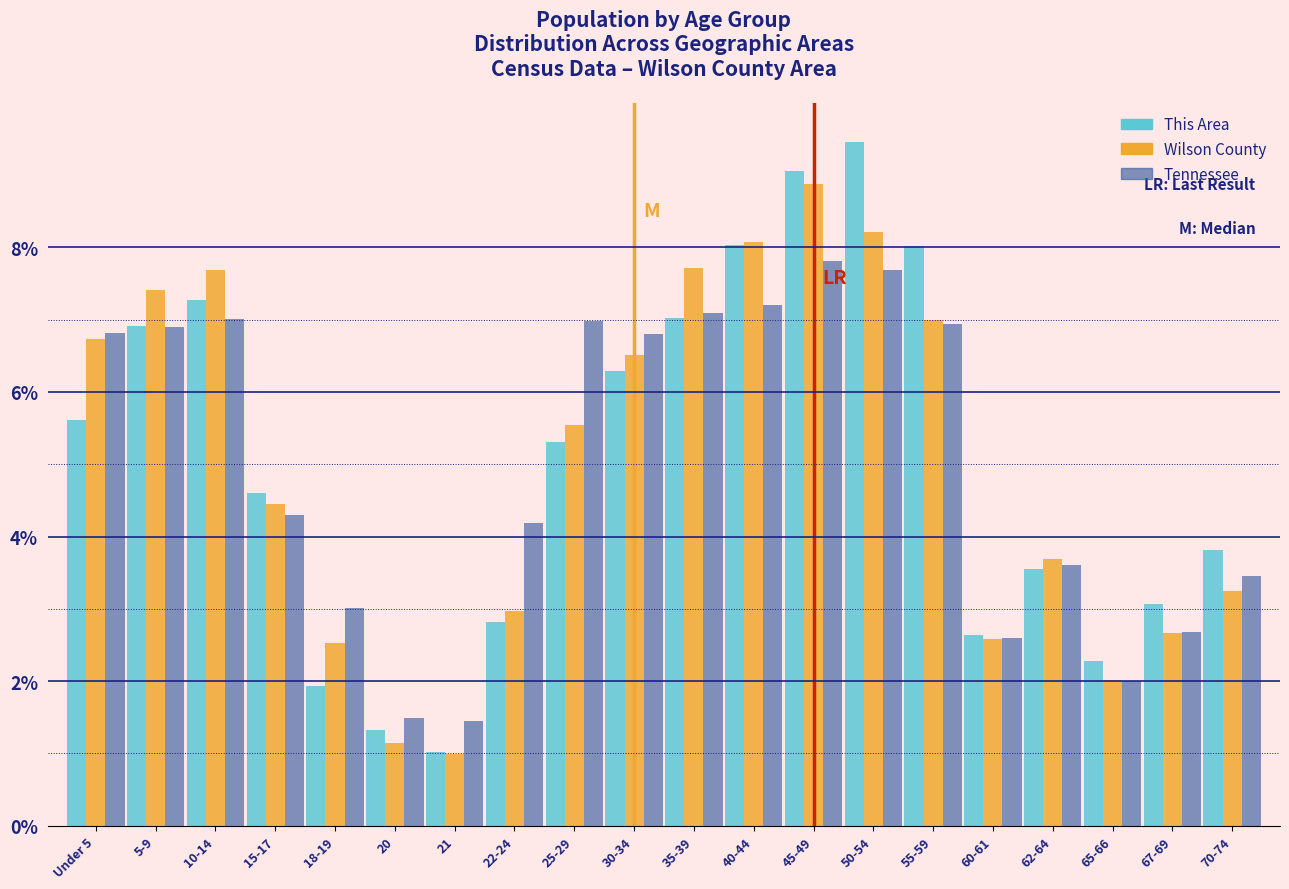

What is the sum of all This Area values?

100.0